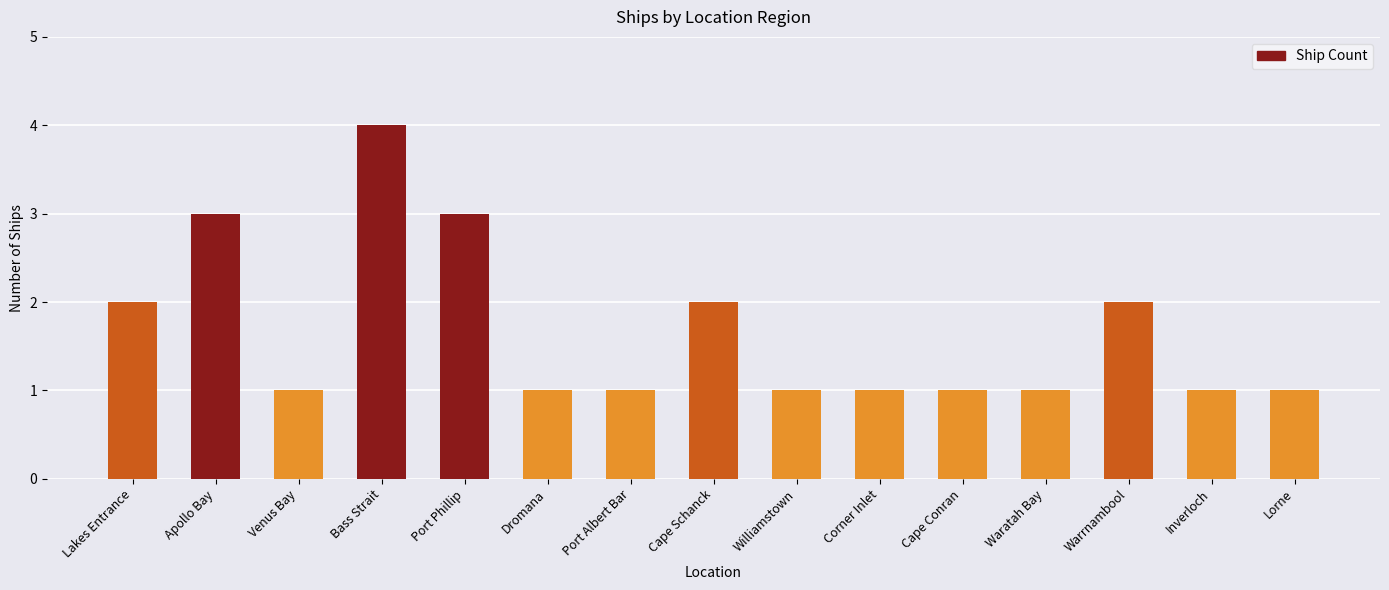

What is the sum of all values?

25